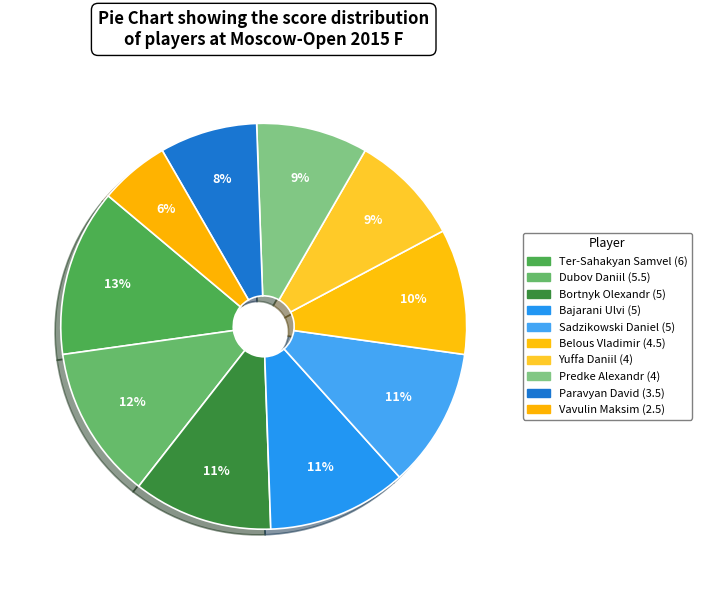

Between Belous Vladimir and Yuffa Daniil, which is larger?

Belous Vladimir